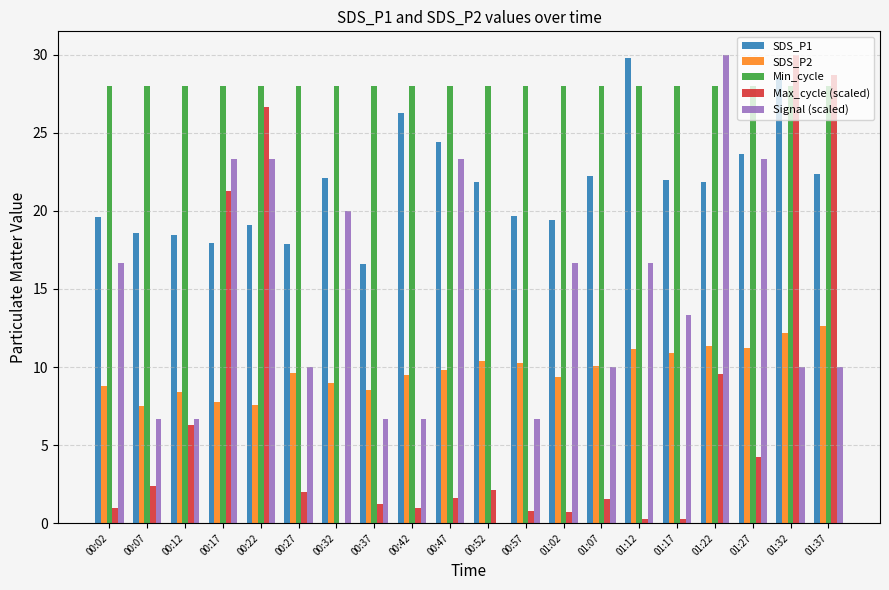

How many data points does each series have?

20